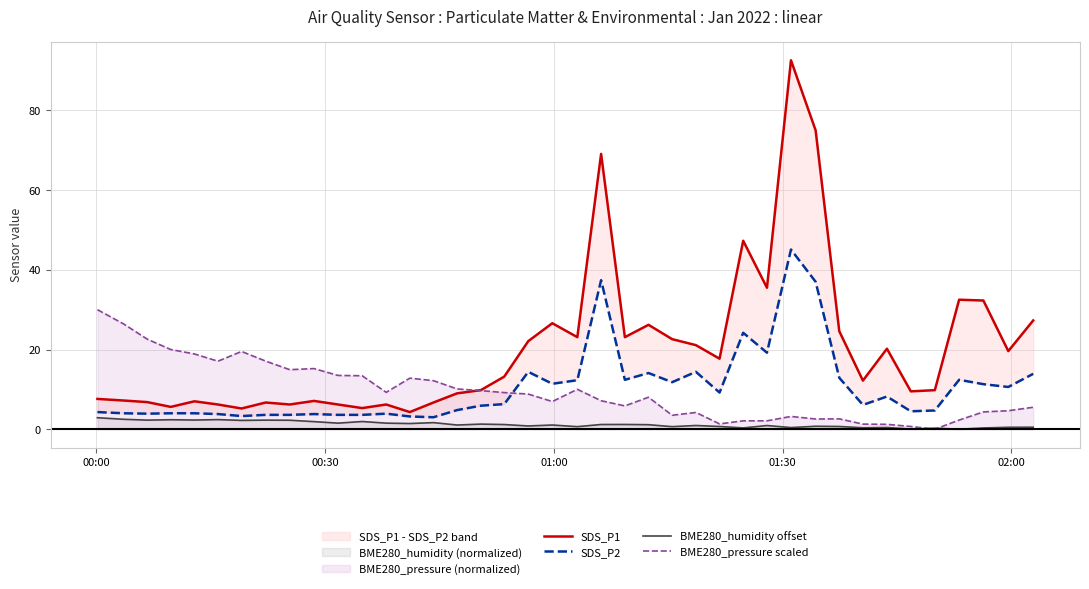

Count the number of data series in this chart.

4